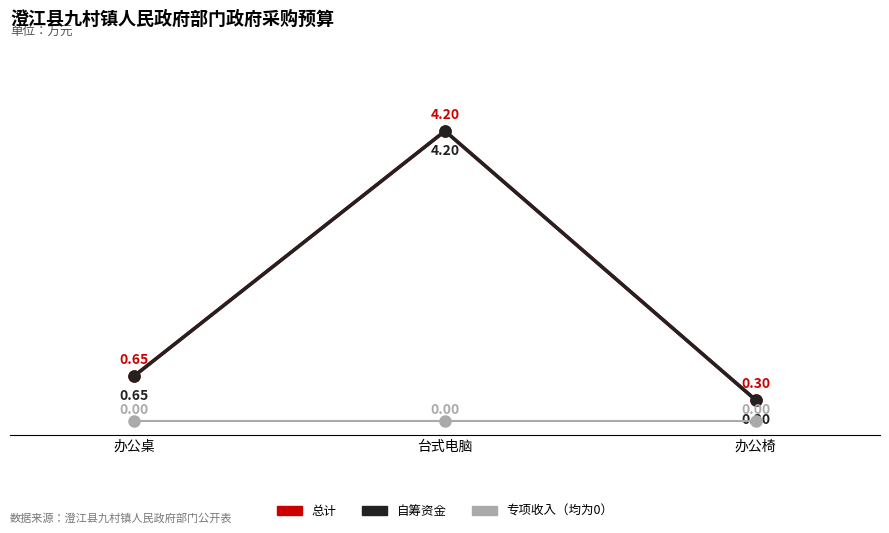

Is this an area chart (filled region under the line)?

No